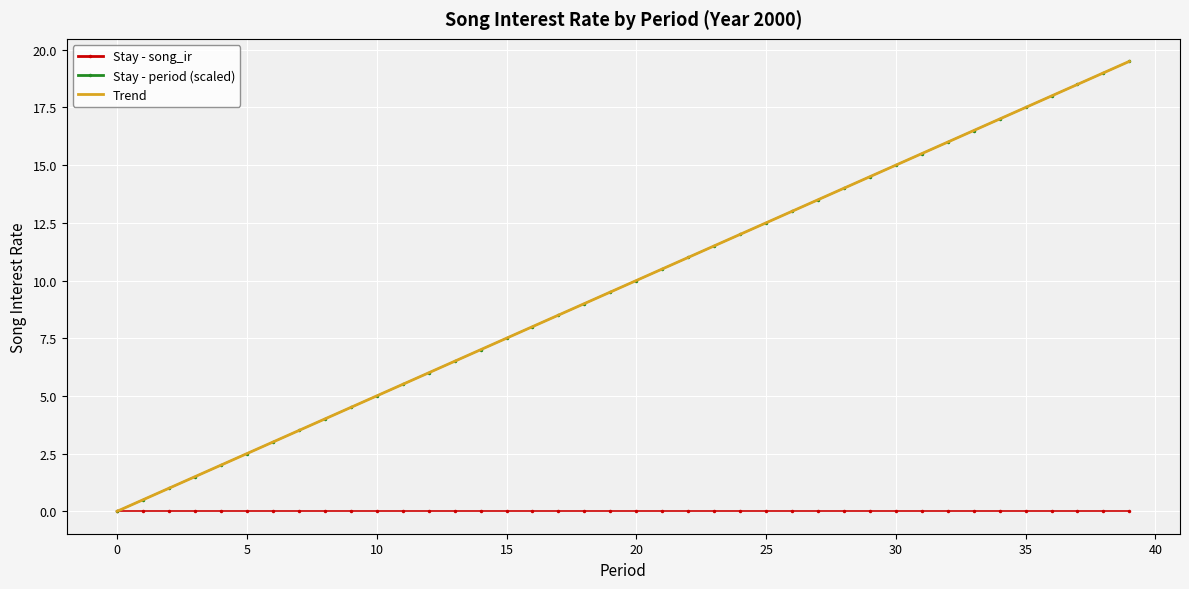

True or false: Trend and Stay - period (scaled) cross at least once.

False